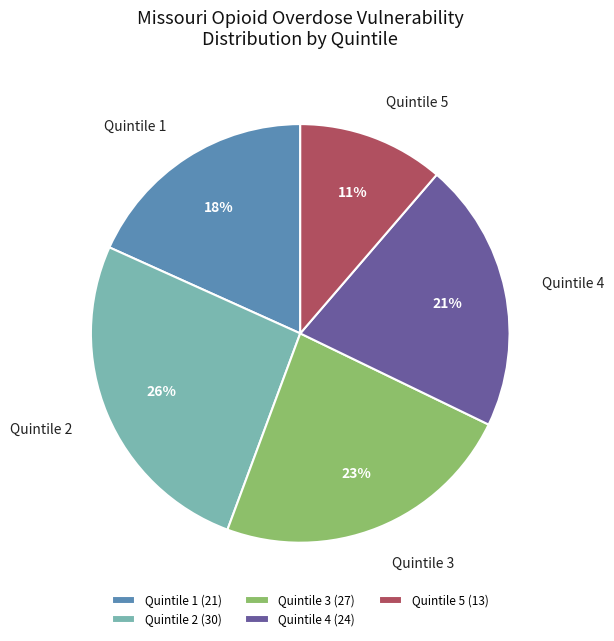

Combined, do Quintile 5 and Quintile 3 account for over 50%?

No